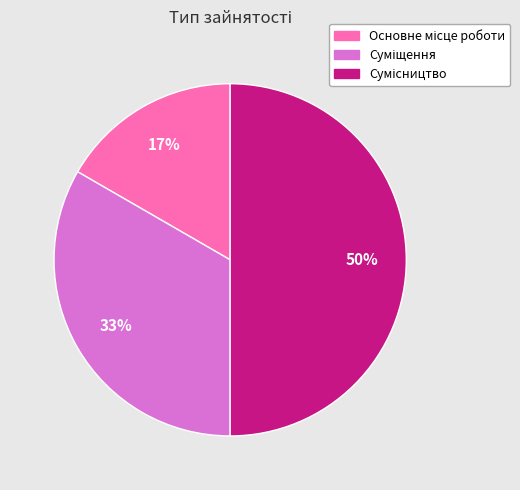

To the nearest percent, what is the average slice percentage?

33%